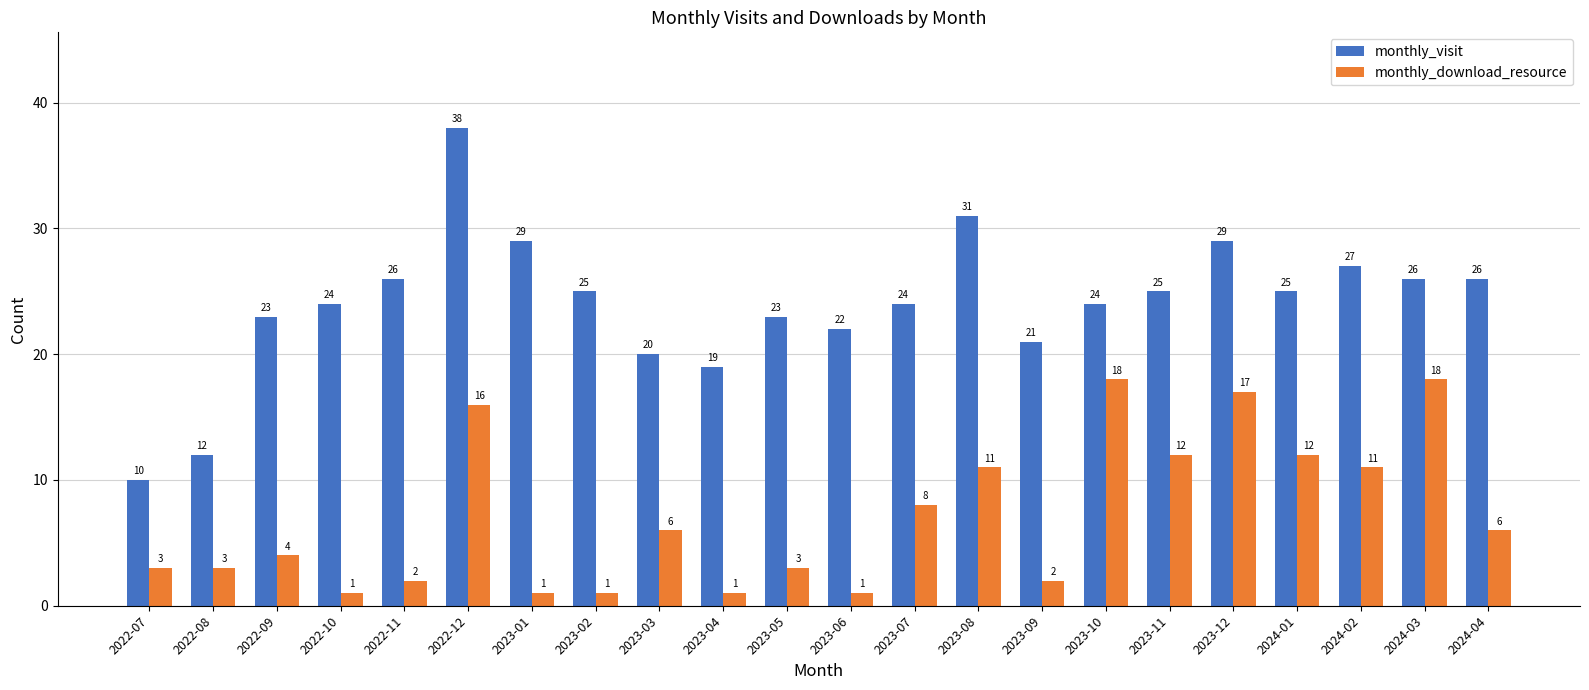

What is the difference between the highest and lowest values at 2023-09?

19